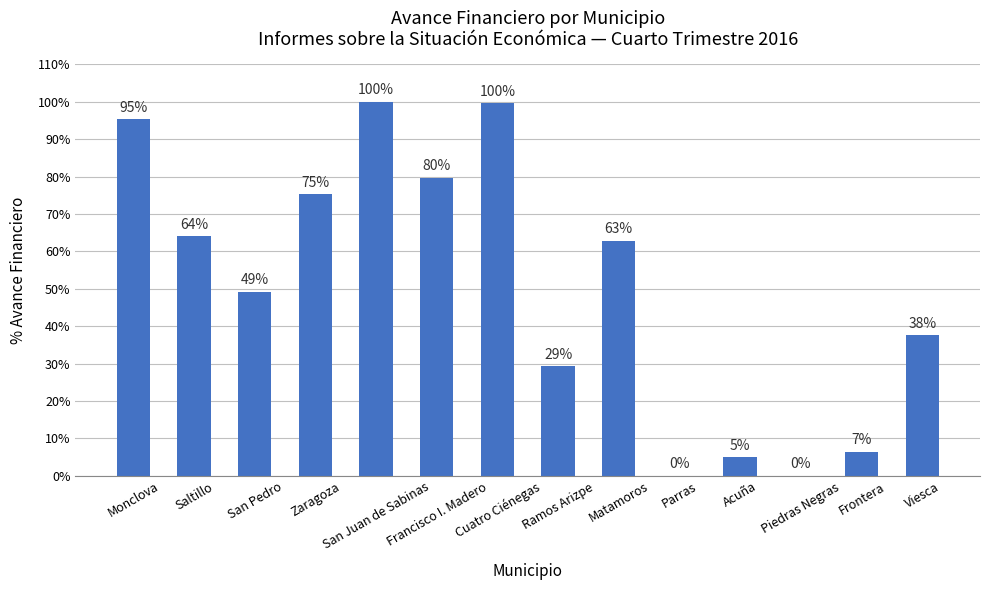

What is the maximum value shown in the chart?

100.0